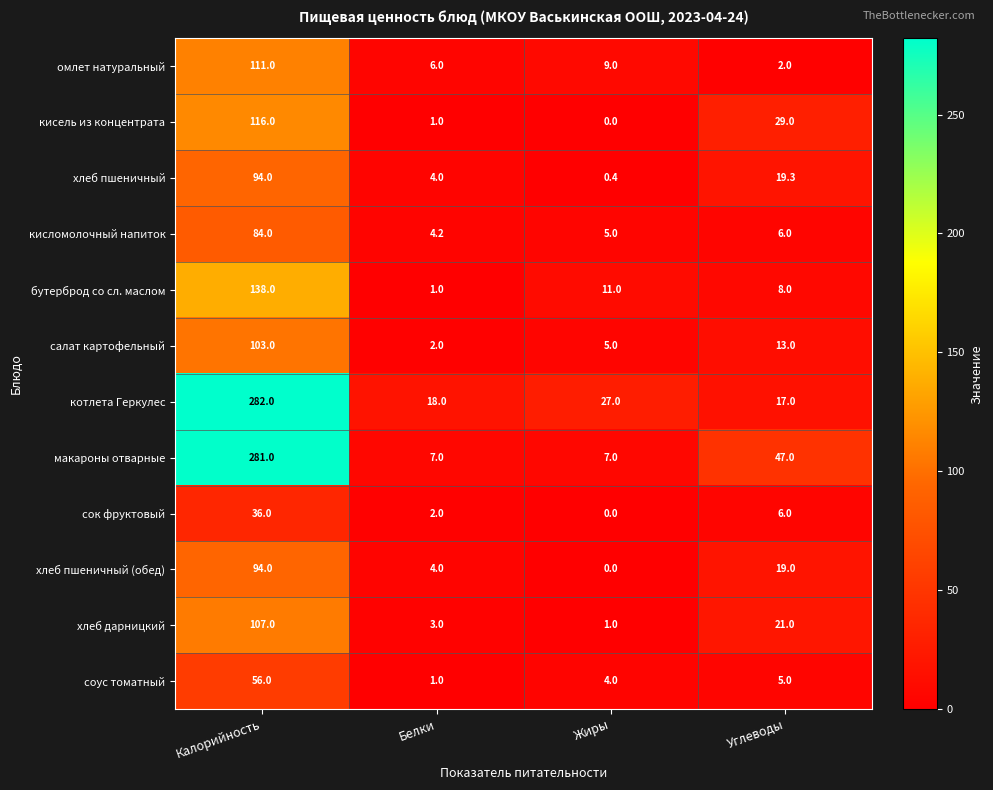

Is the value of салат картофельный at Углеводы greater than the value of омлет натуральный at Белки?

Yes